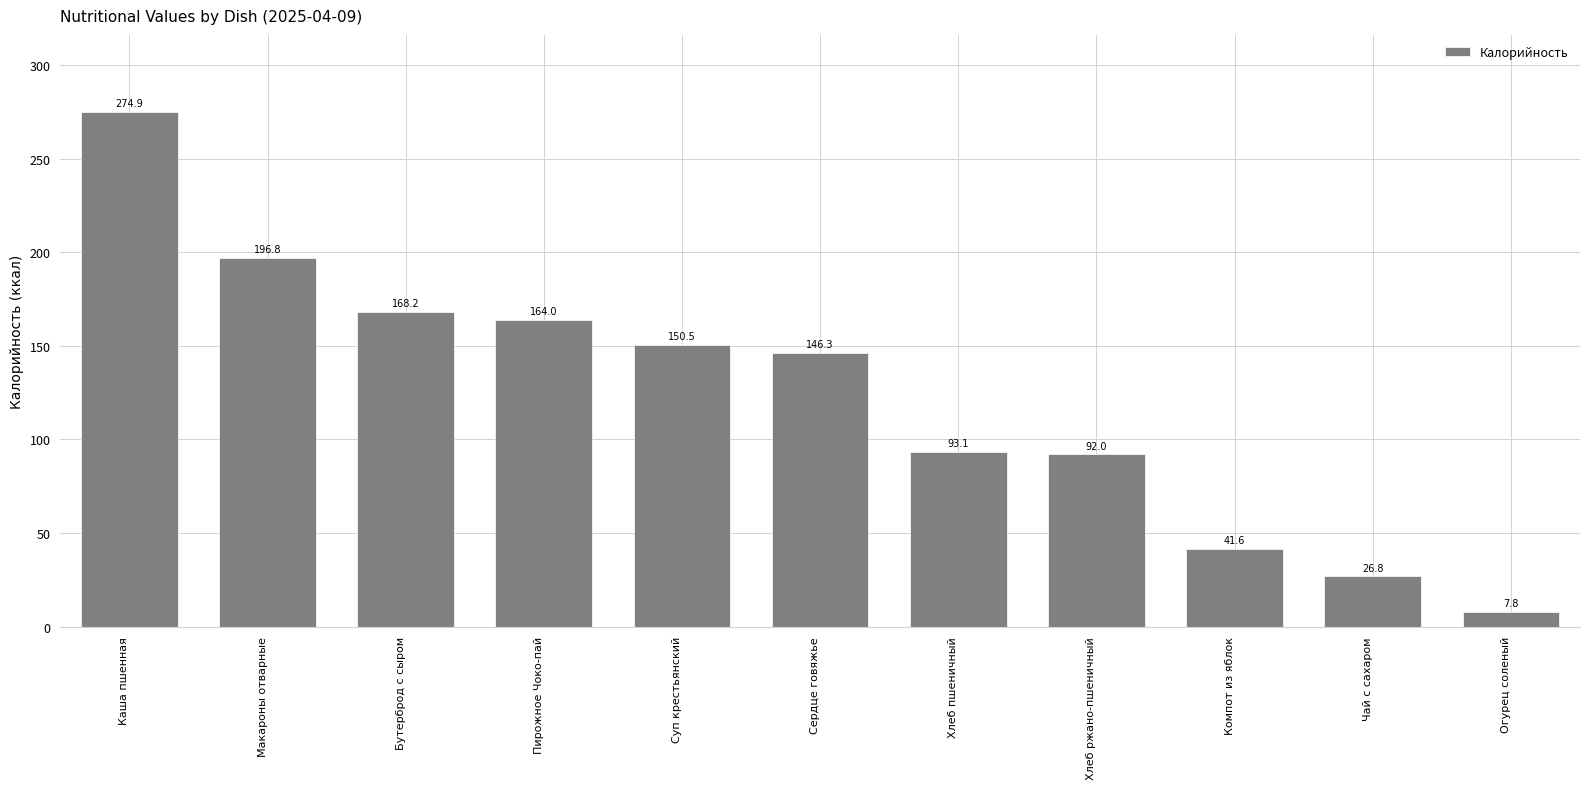

What is the maximum value shown in the chart?

274.9